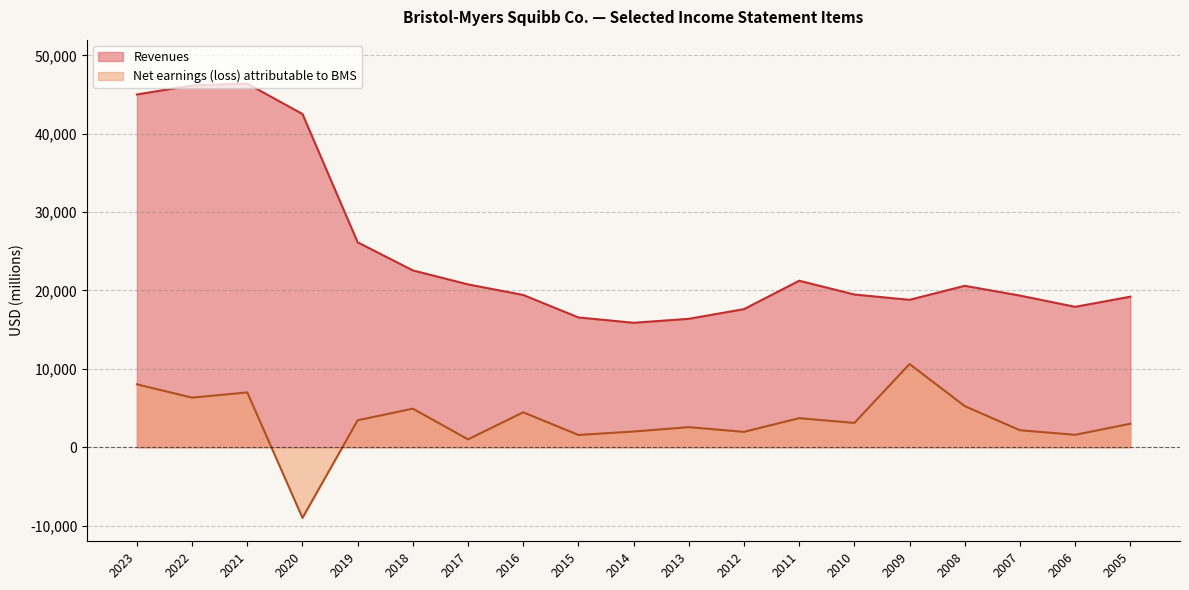

At which label does Revenues reach its peak?

2021